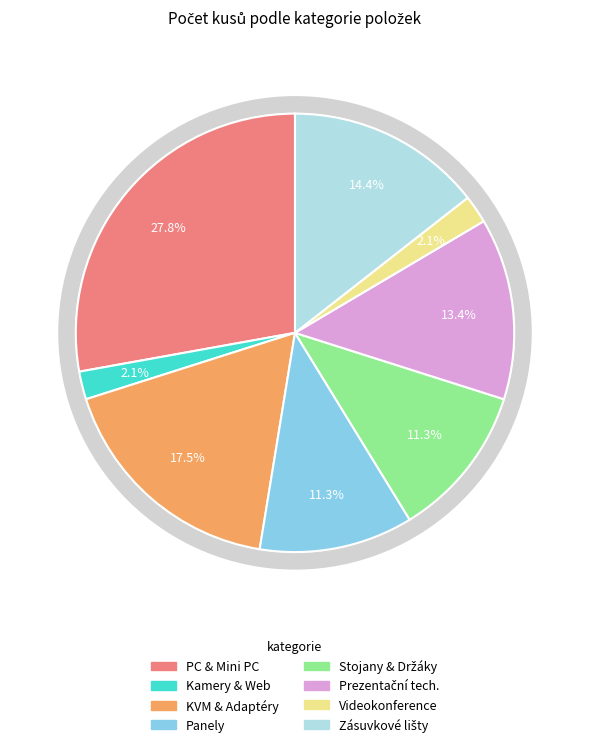

Does Zásuvková lišta (A) represent more than half of the total?

No